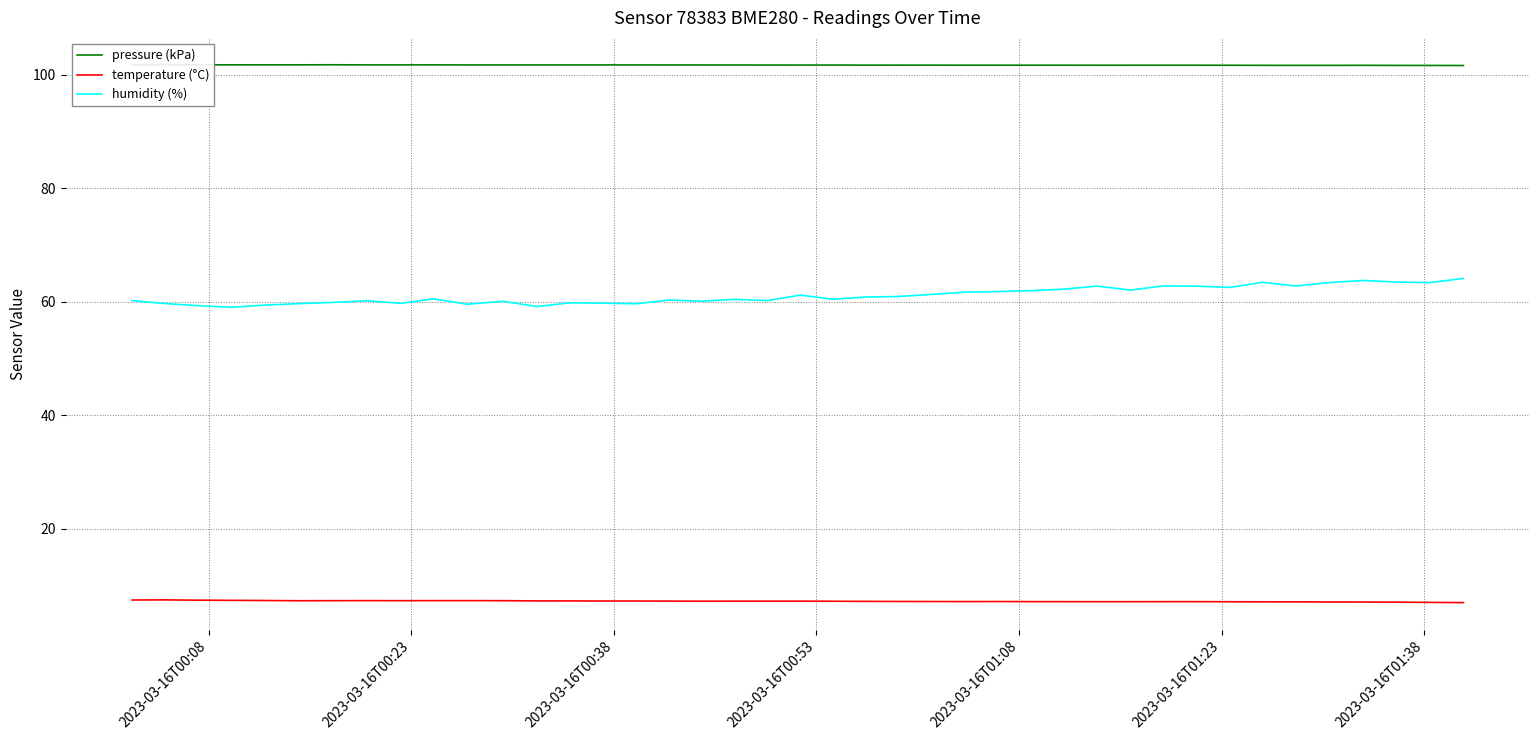

What is the highest value of the humidity (%) series?

64.1